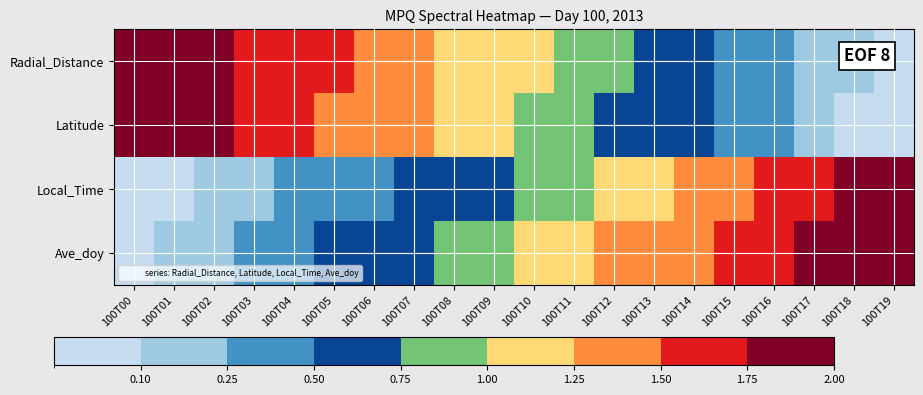

Rank the series by their maximum value, from highest to lowest.

Radial_Distance, Latitude, Local_Time, Ave_doy